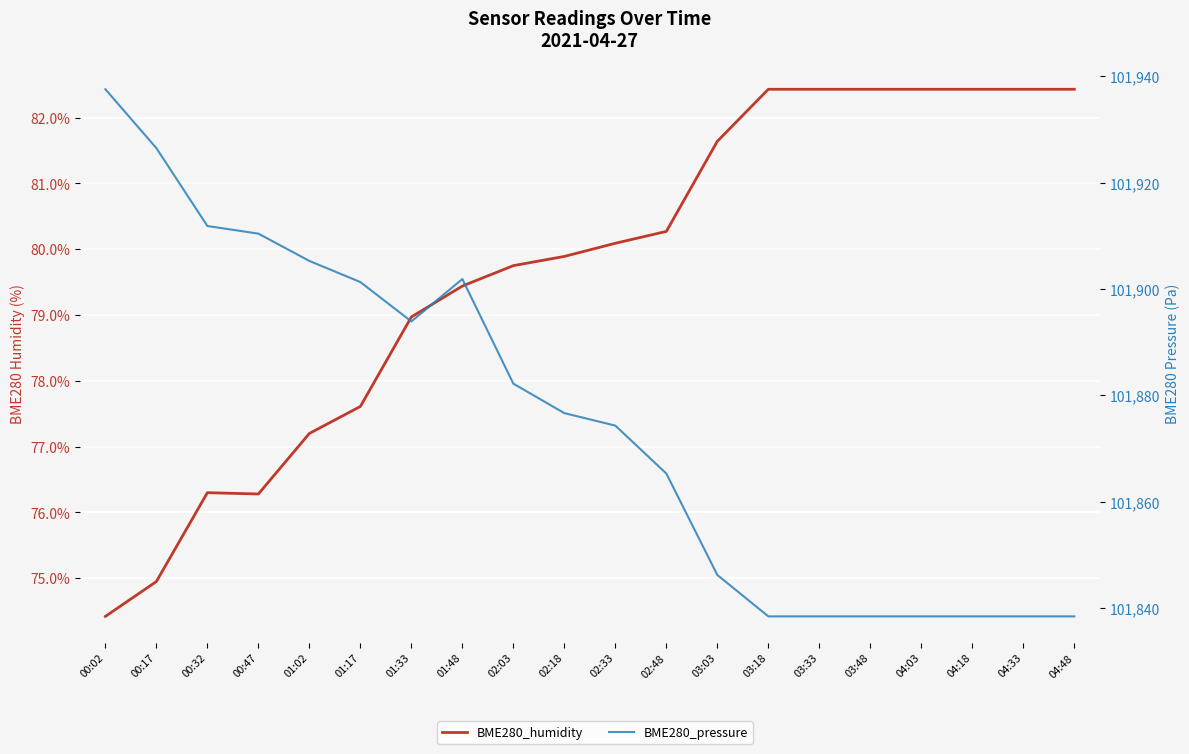

What is the value of the BME280_pressure point at the 6th from the left?

101901.3